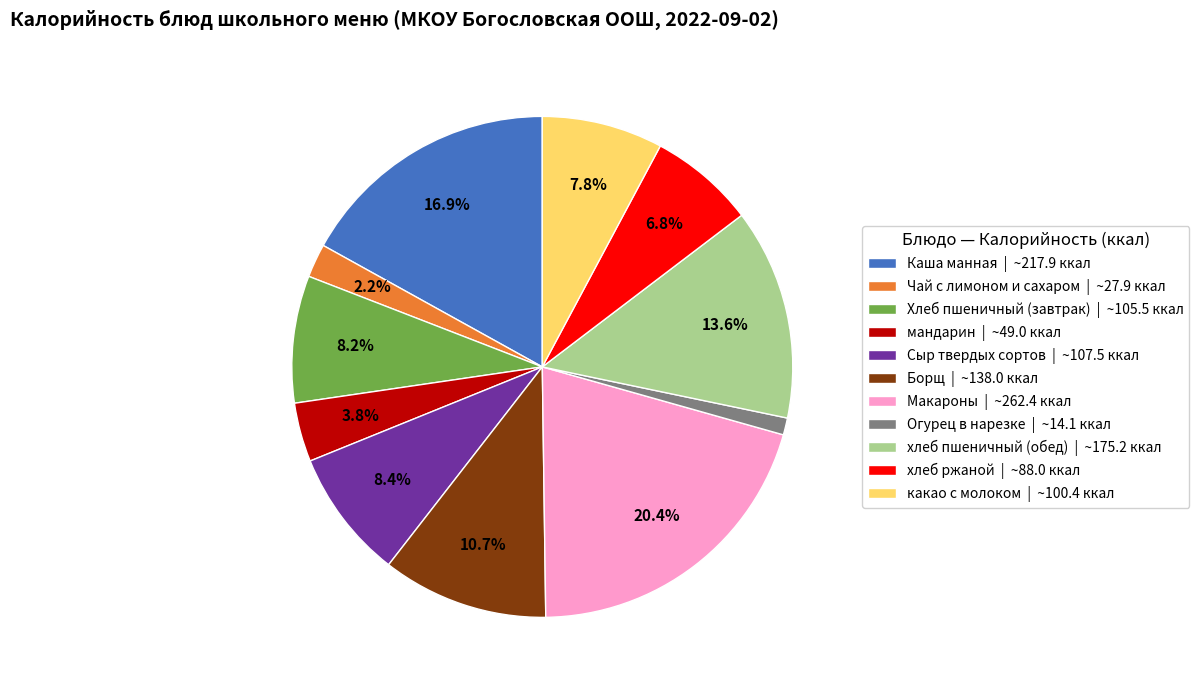

To the nearest percent, what is the average slice percentage?

9%